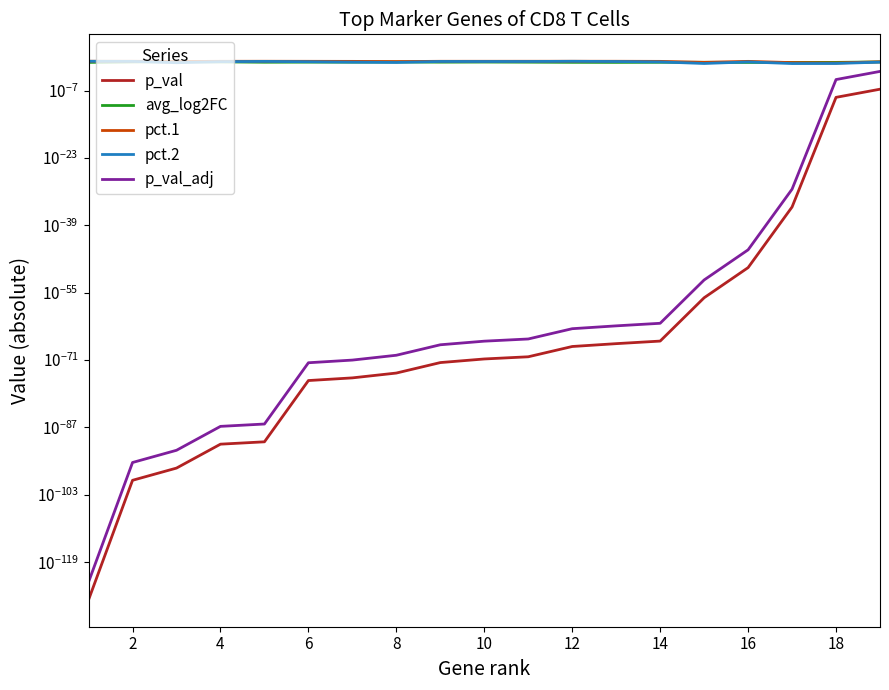

How many series are shown in this chart?

5